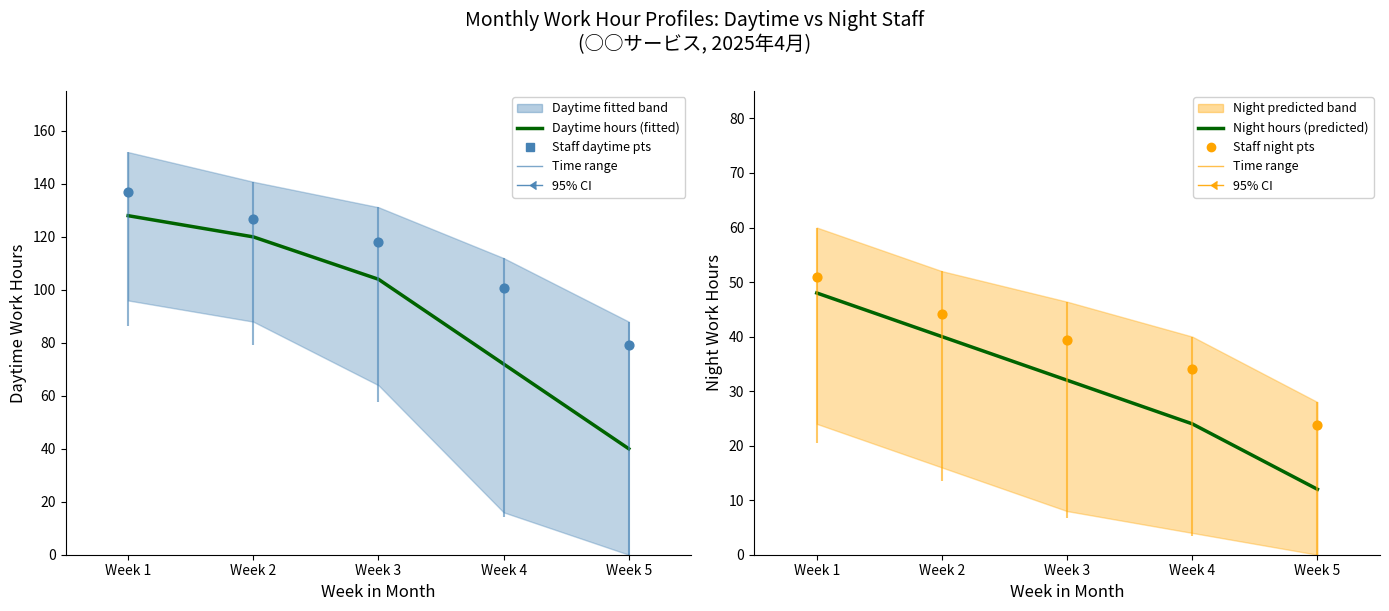

What is the total value across all series at Week 3?

293.5